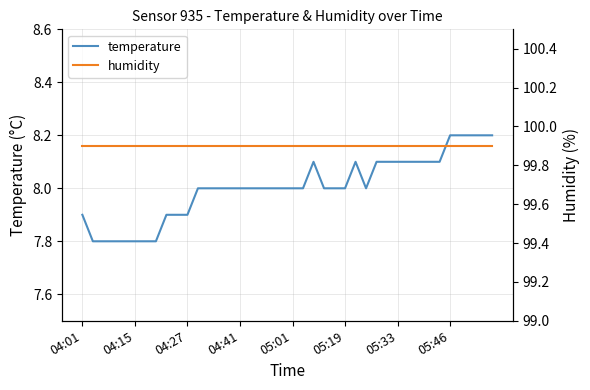

What is the minimum value for temperature?

7.8